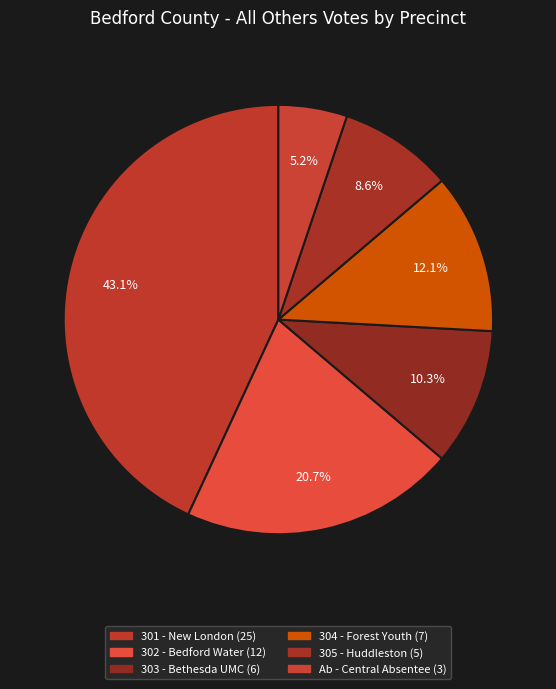

Rank the categories by value from lowest to highest.

Ab - Central Absentee Precinct, 305 - Huddleston Elem School, 303 - Bethesda United Methodist Church, 304 - Forest Youth Athletic Assoc, 302 - Bedford Regional Water Auth, 301 - New London Academy